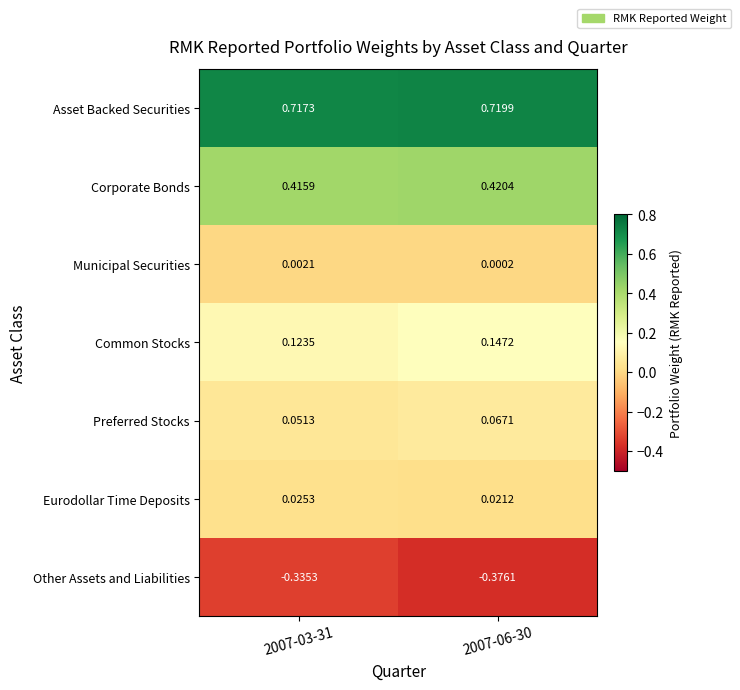

Between 2007-03-31 and 2007-06-30, which series saw the biggest shift?

Other Assets and Liabilities